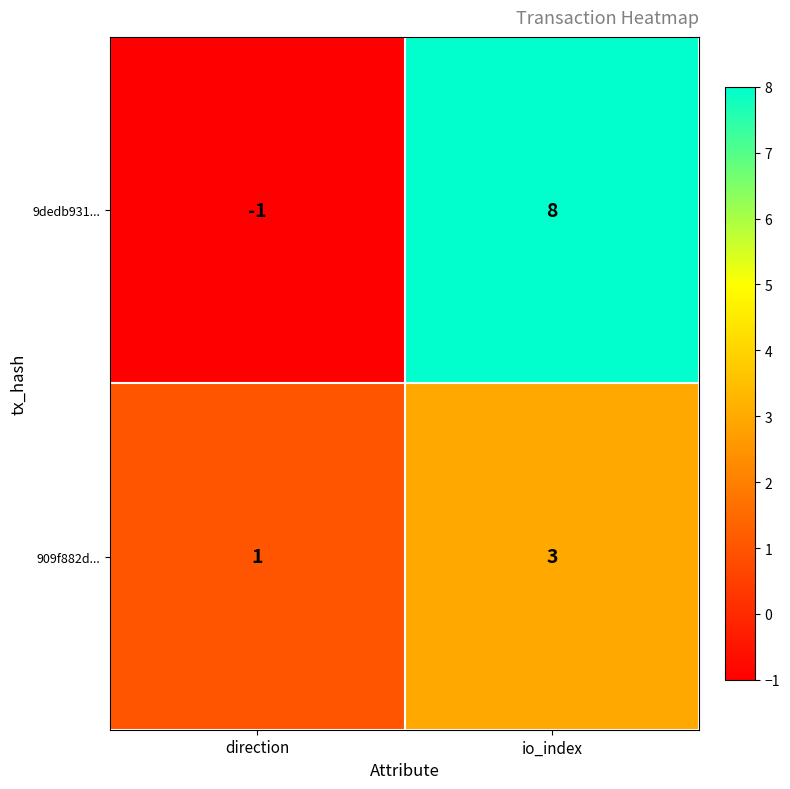

Which series changed the most between direction and io_index?

9dedb931...